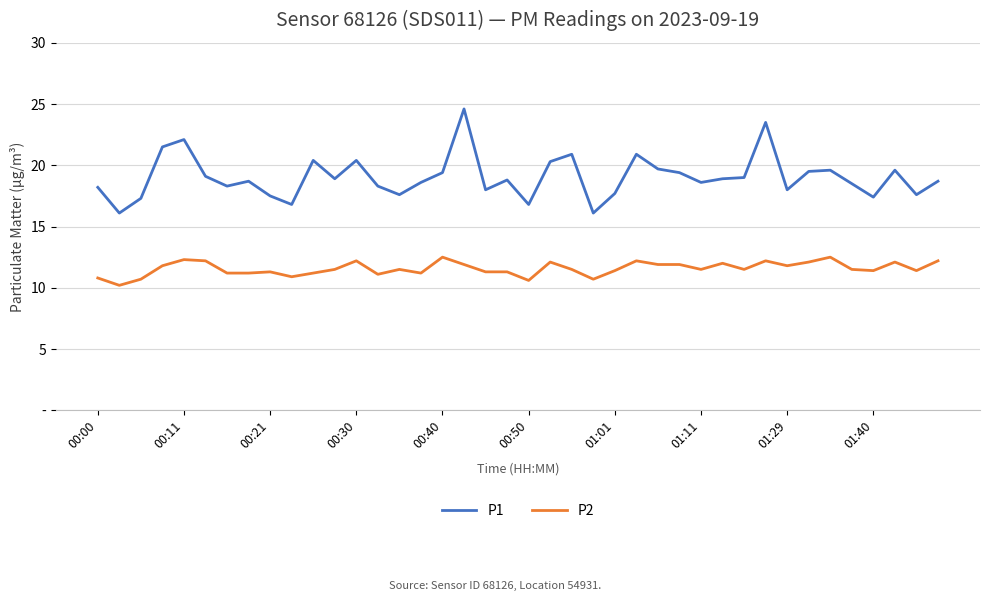

What are all the series names shown in the legend?

P1, P2